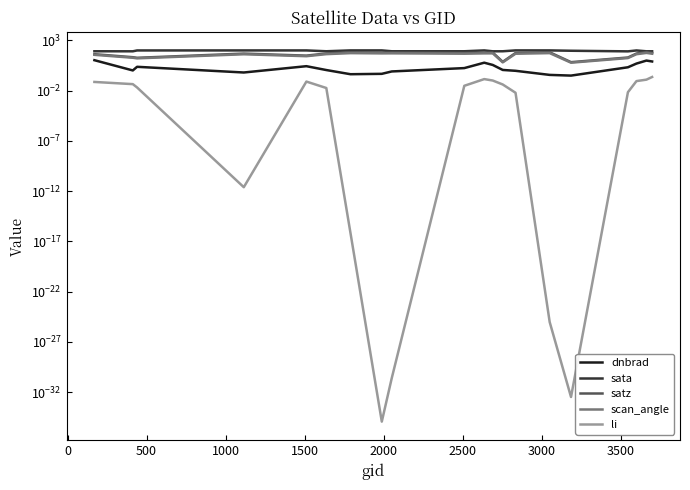

At how many categories does at least one series exceed 97?

9